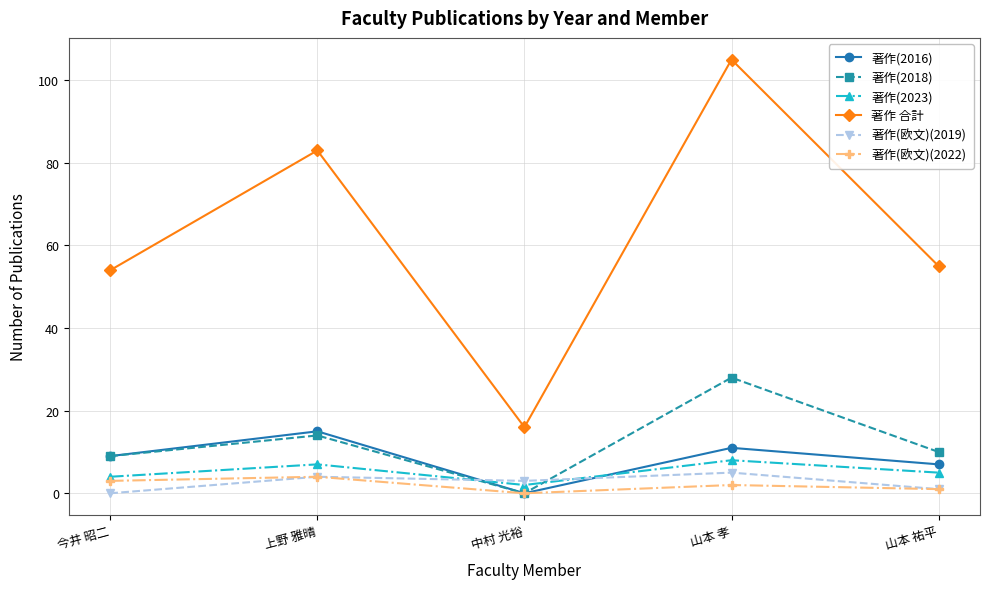

How many lines are shown in the chart?

6